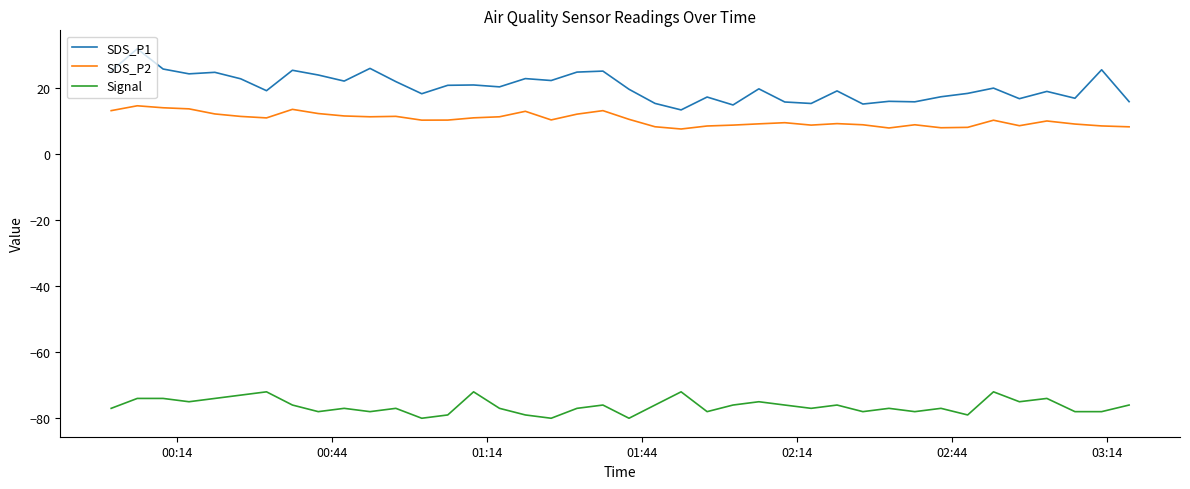

Rank the series by their maximum value, from highest to lowest.

SDS_P1, SDS_P2, Signal